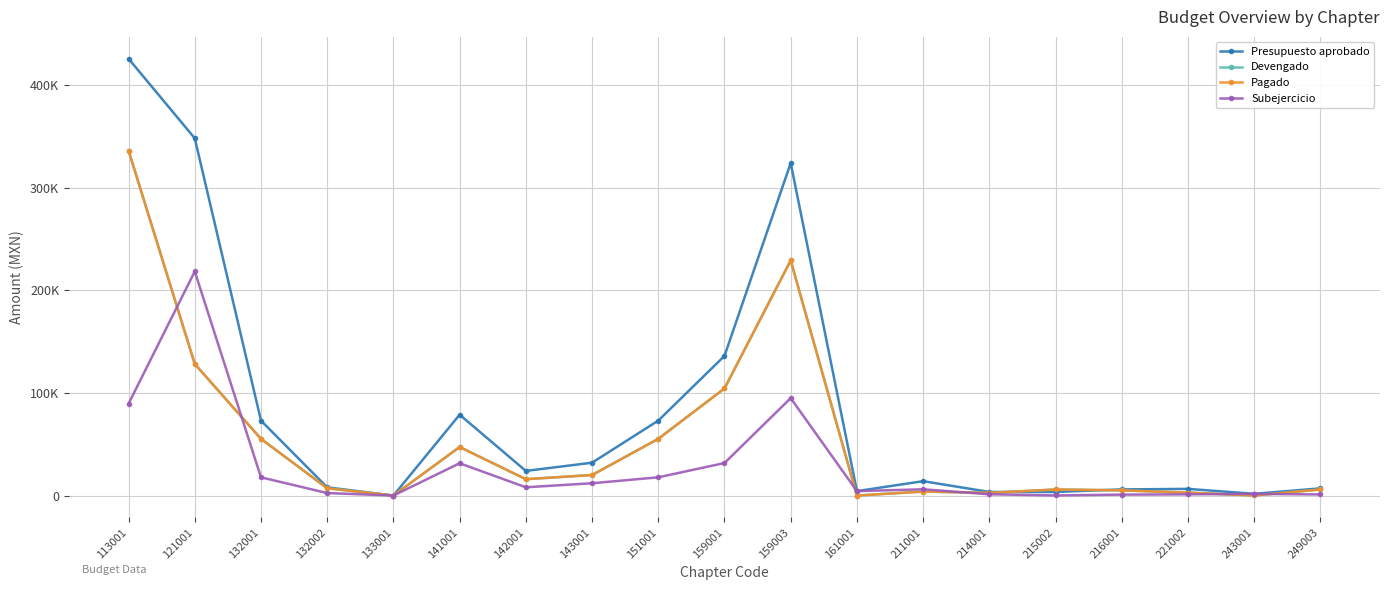

Is this an area chart (filled region under the line)?

No